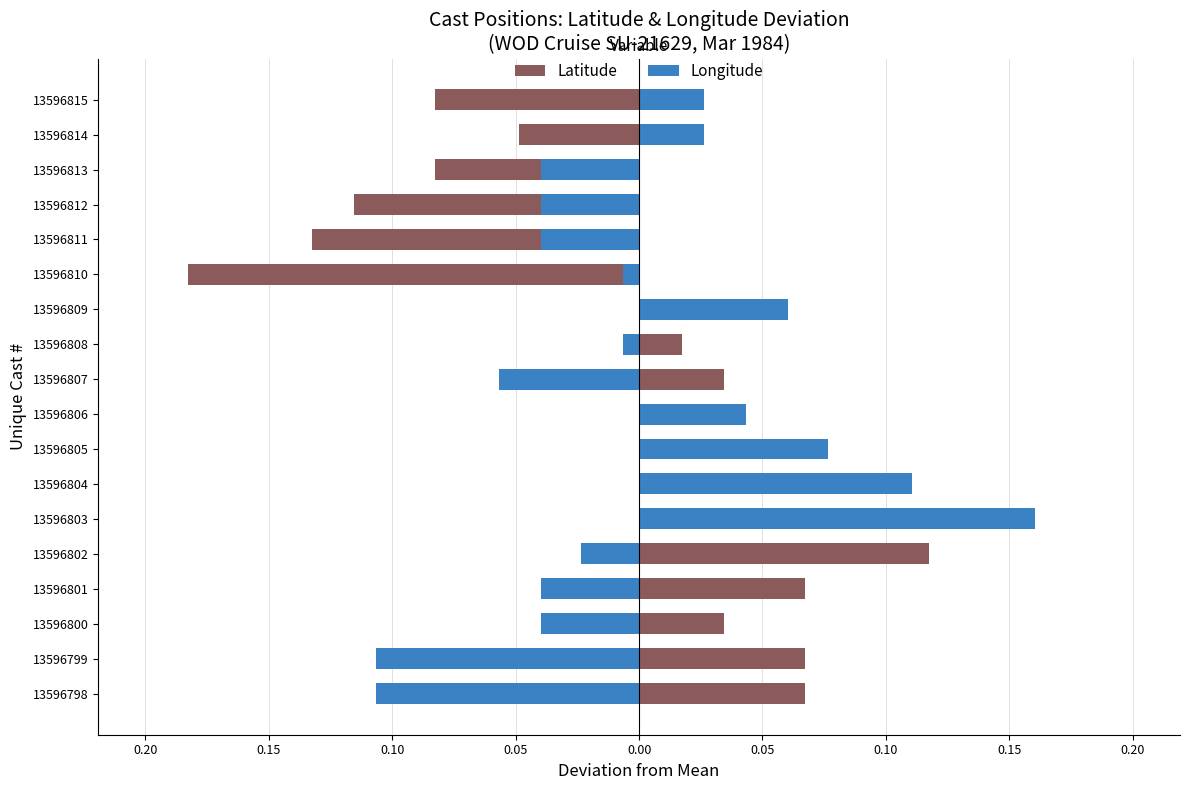

What is the value of the Latitude bar at the 16th from the left?

-0.1